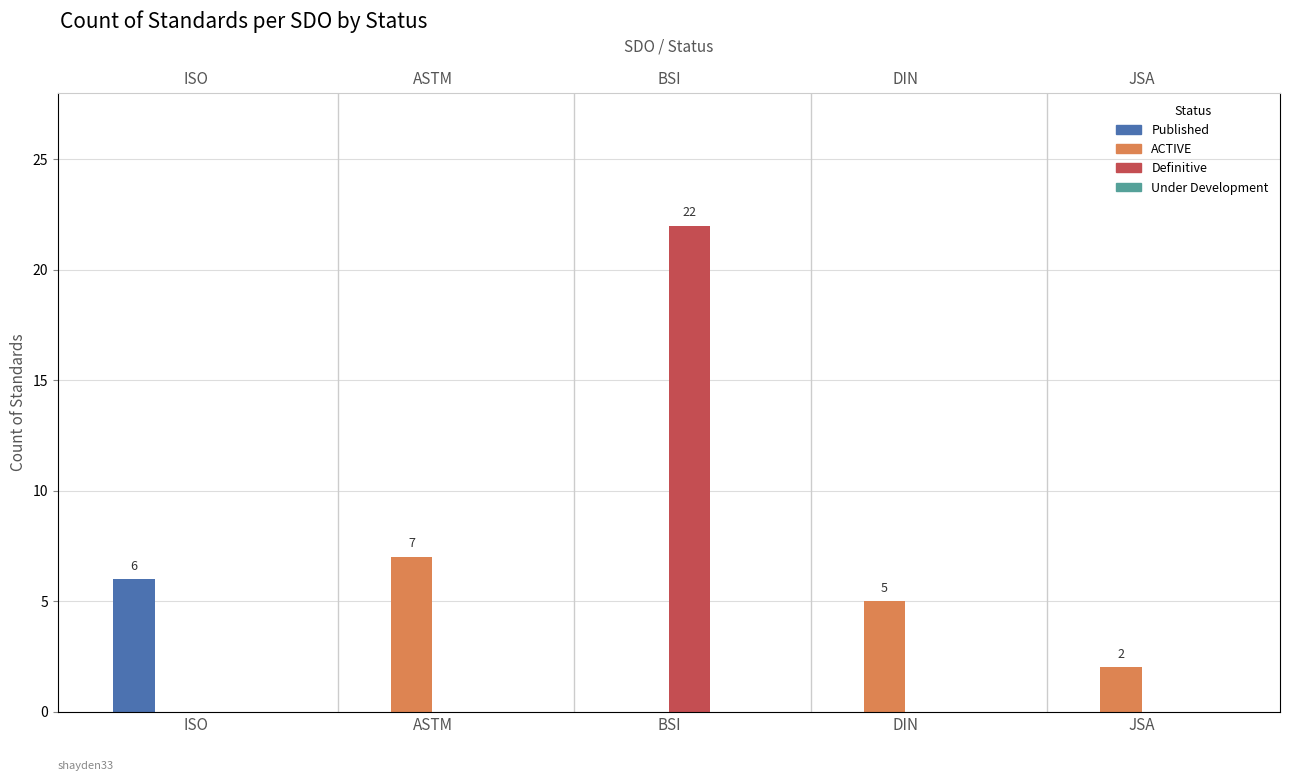

What is the label of the 2nd bar from the left?

ASTM